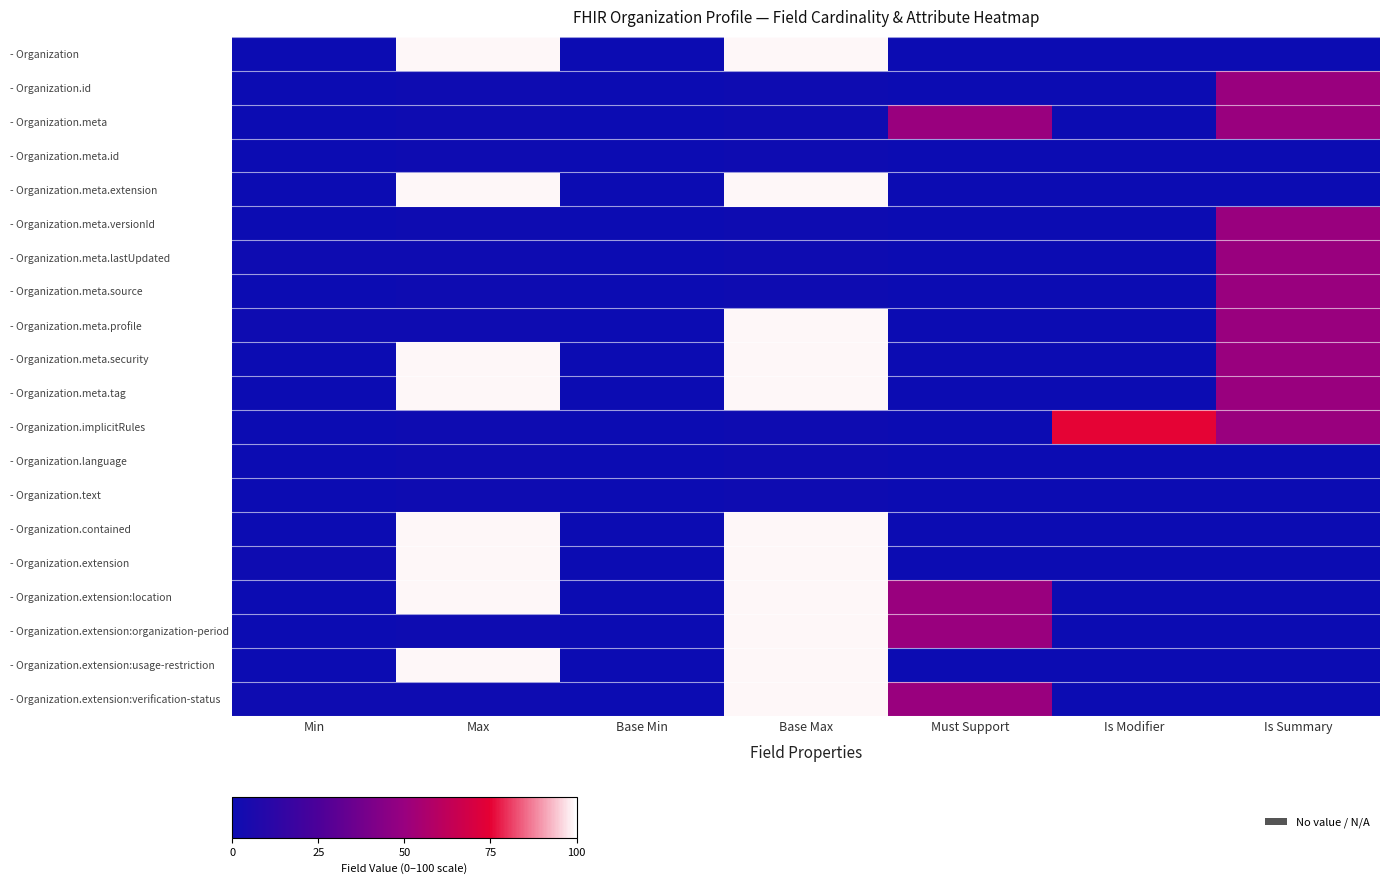

Which series has the widest spread of values?

row_0